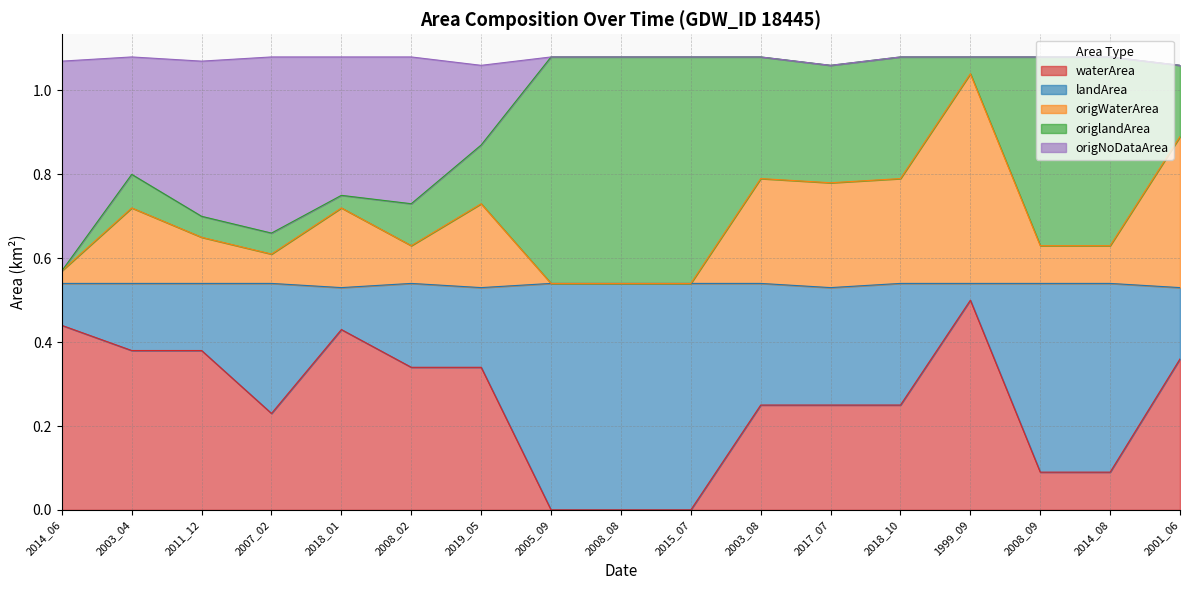

The value of waterArea at 2015_07 is -0.3. True or false?

False